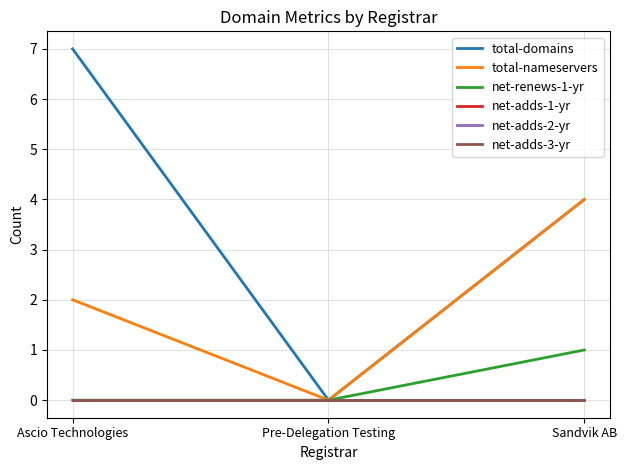

What is the difference between the highest and lowest values at Ascio Technologies?

7